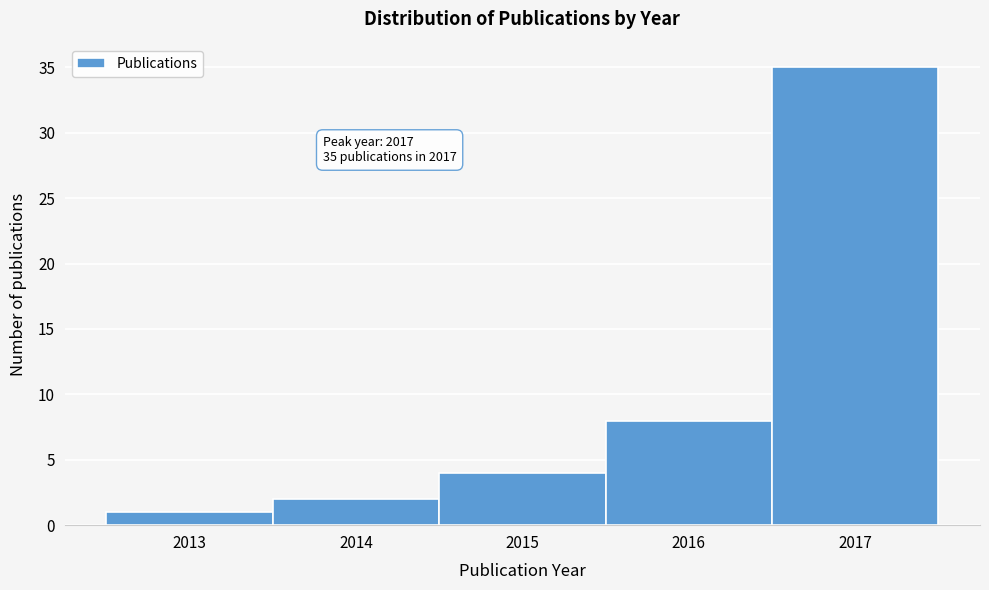

Which range on the x-axis has the tallest bar?

2016.5 to 2017.5